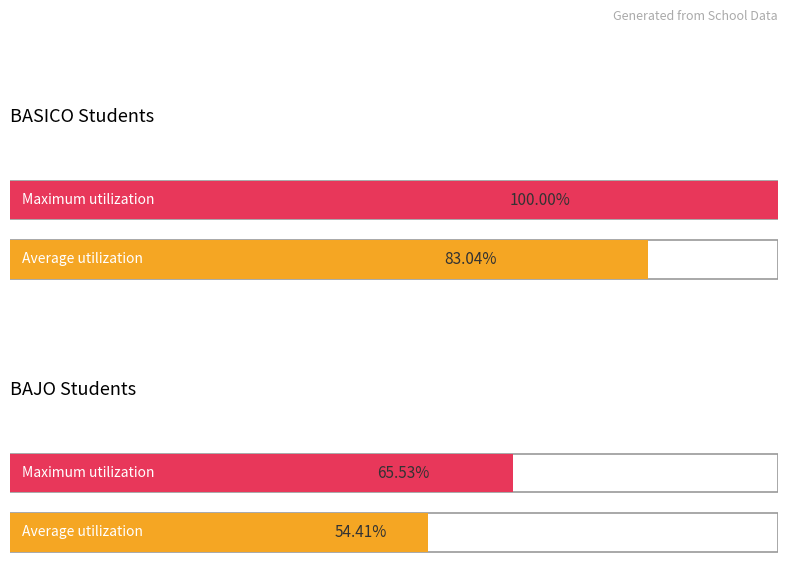

The BASICO series shows 30 at 3. True or false?

False